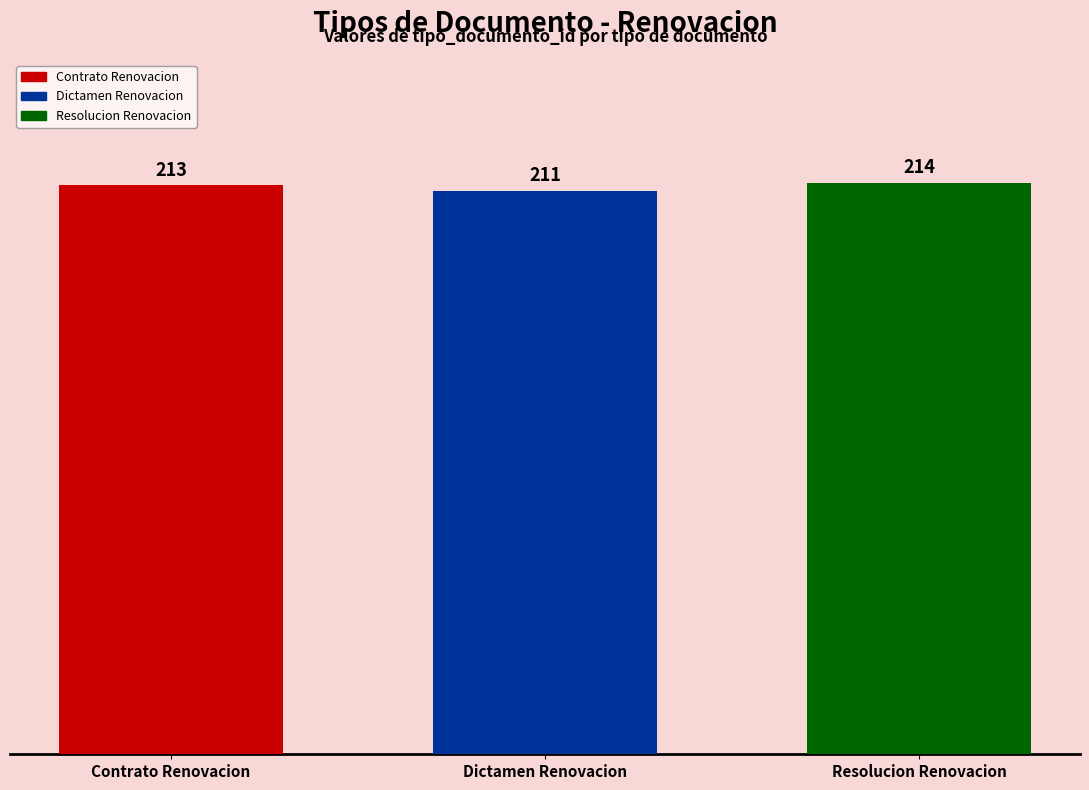

Are the bars grouped side by side (vs. stacked)?

No